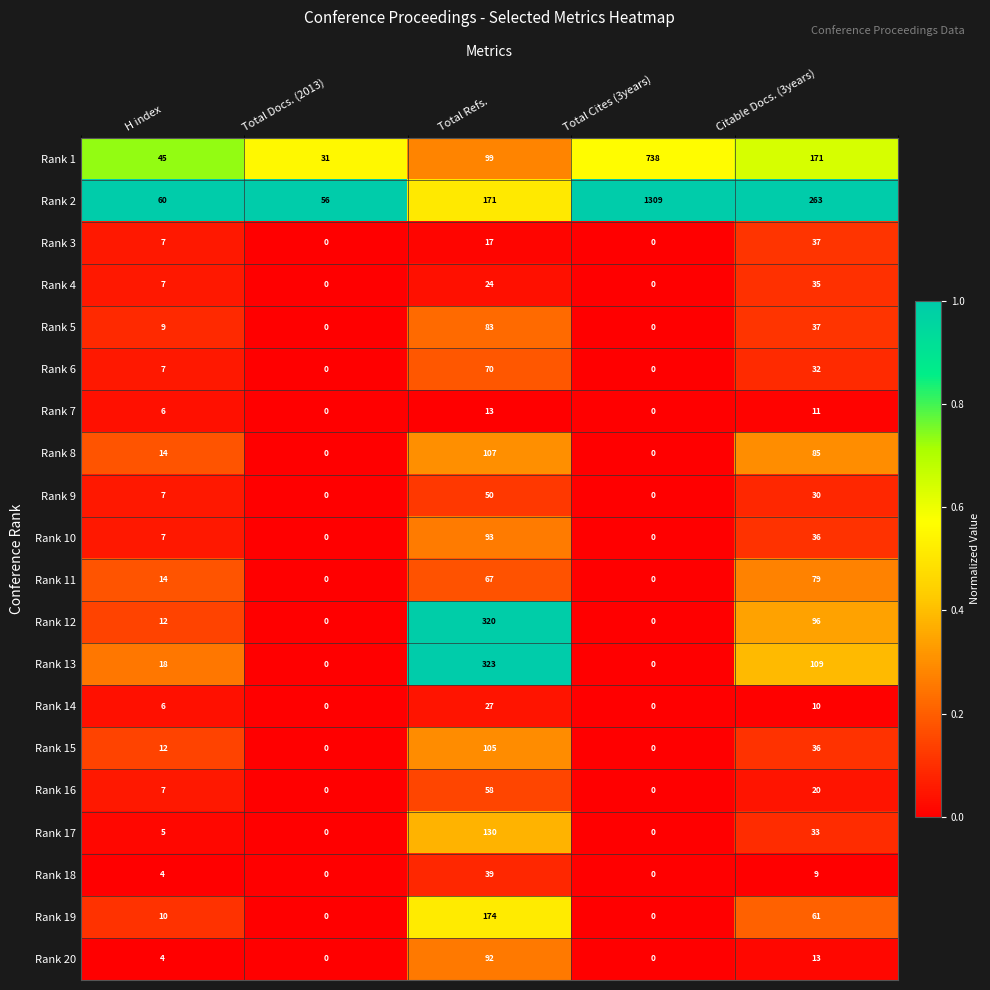

At how many categories does at least one series exceed 0?

5